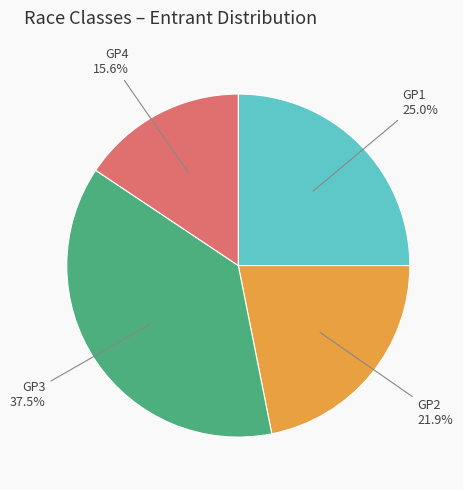

Between GP4 and GP1, which is larger?

GP1